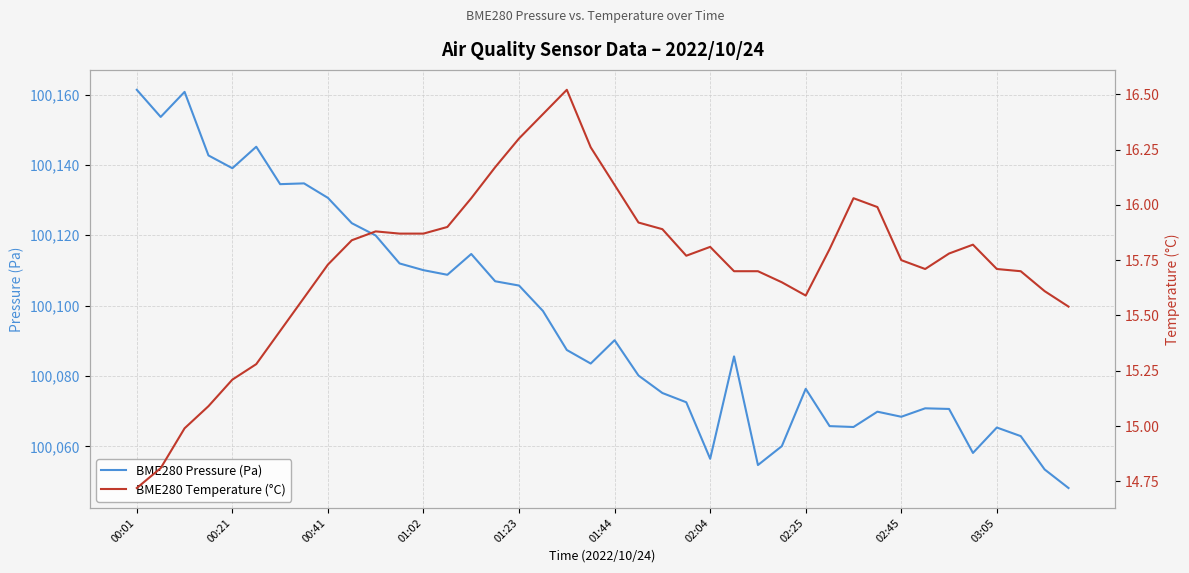

Which category has the highest value across all series?

00:01